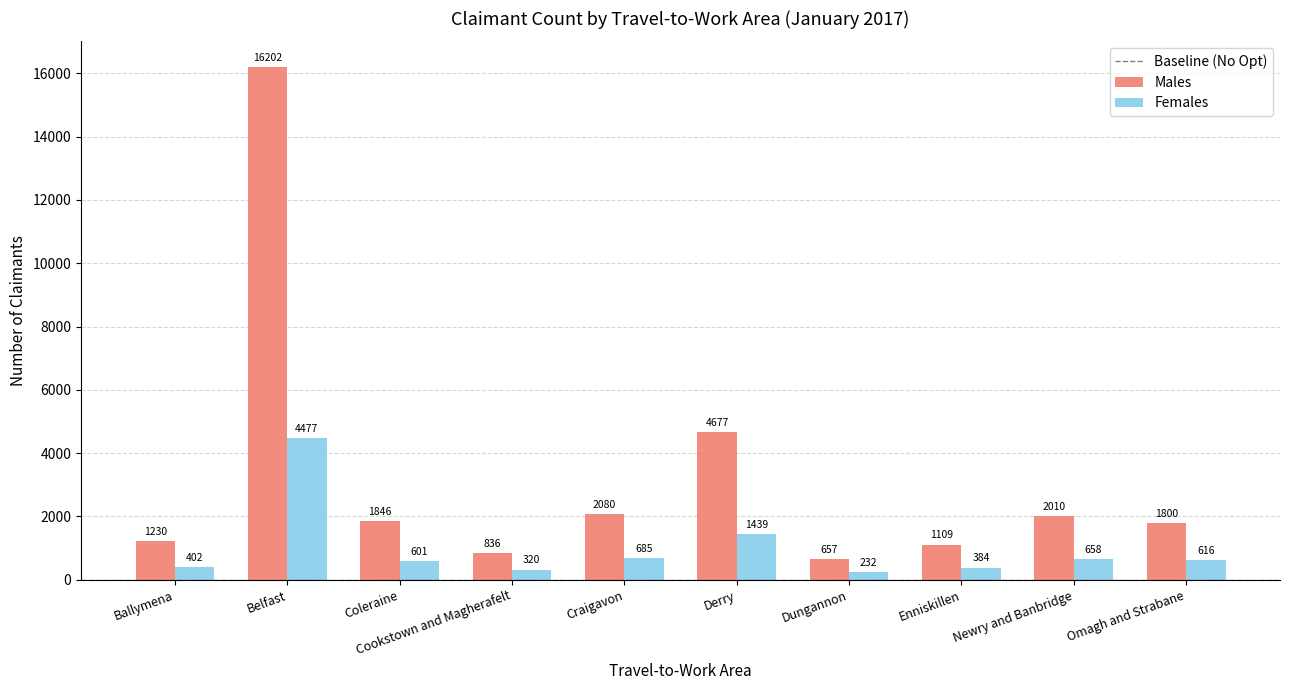

How many series are shown in this chart?

2